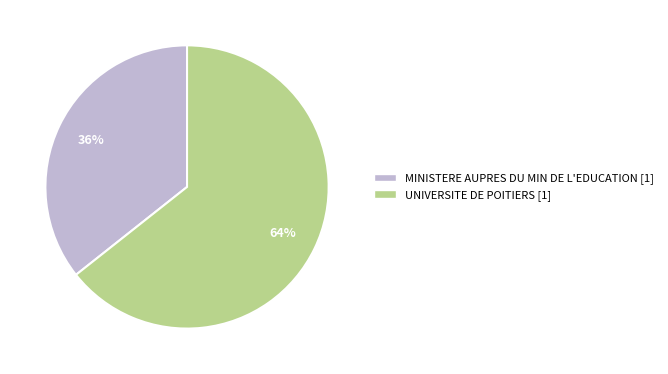

Which category has the biggest portion of the pie?

UNIVERSITE DE POITIERS